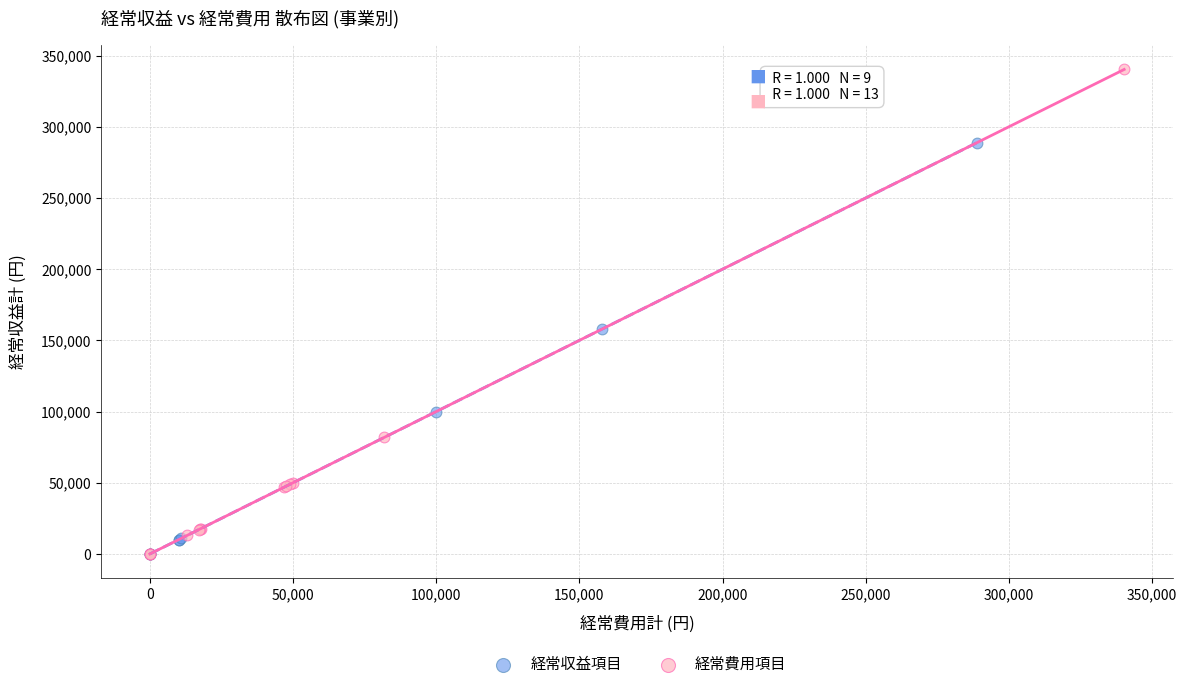

Which series has the widest spread of Y values?

経常費用項目